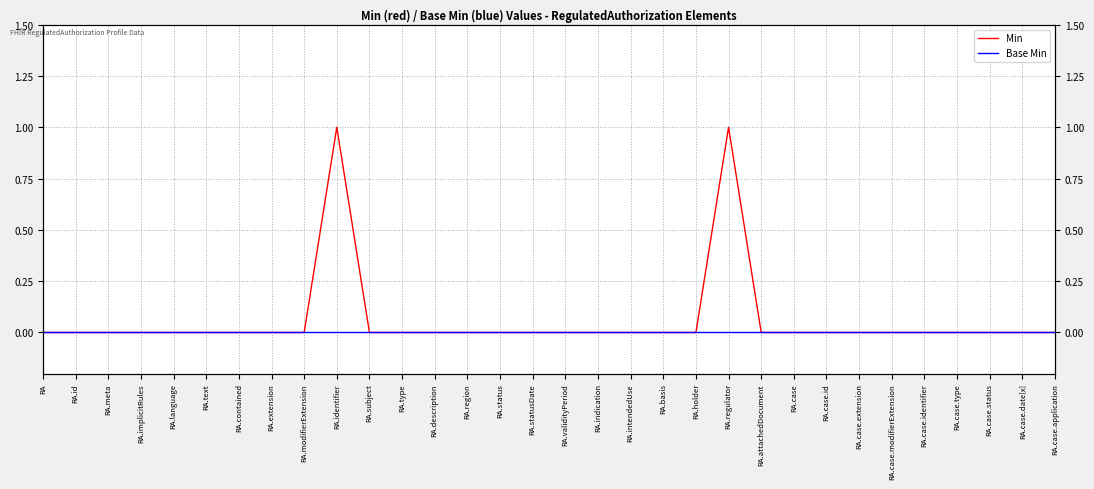

Reading right to left, what are all the values shown in this chart?

Min: 0	0	0	0	0	0	0	0	0	0	1	0	0	0	0	0	0	0	0	0	0	0	1	0	0	0	0	0	0	0	0	0
Base Min: 0	0	0	0	0	0	0	0	0	0	0	0	0	0	0	0	0	0	0	0	0	0	0	0	0	0	0	0	0	0	0	0